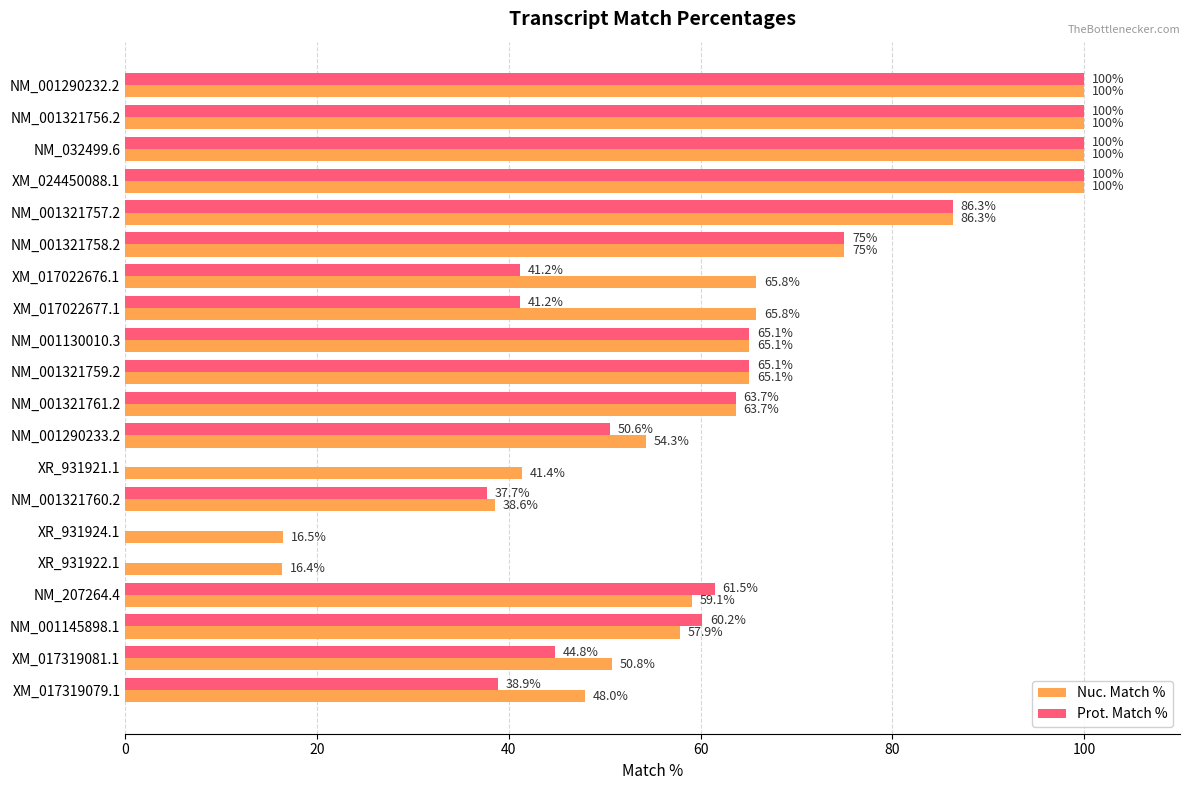

The Prot. Match % series shows 52.8 at XR_931924.1. True or false?

False